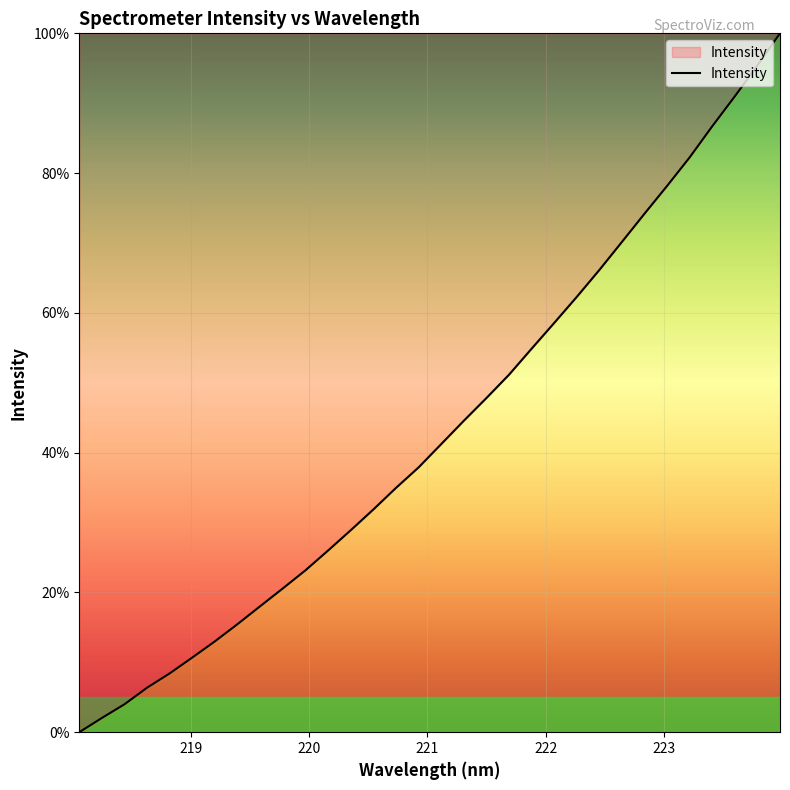

What is the greatest value displayed?

100.0